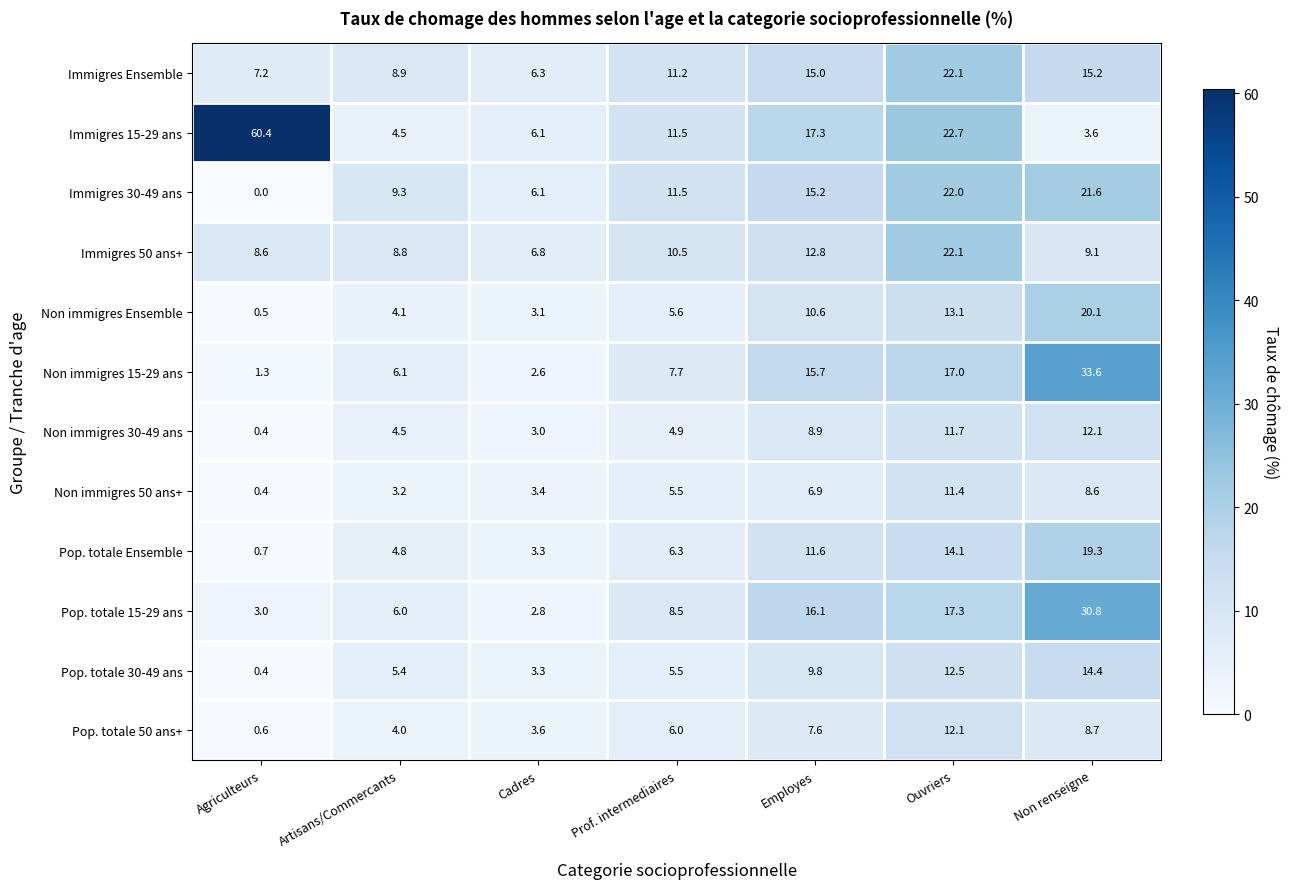

At which label is Pop. totale Ensemble closest to 10?

Employes